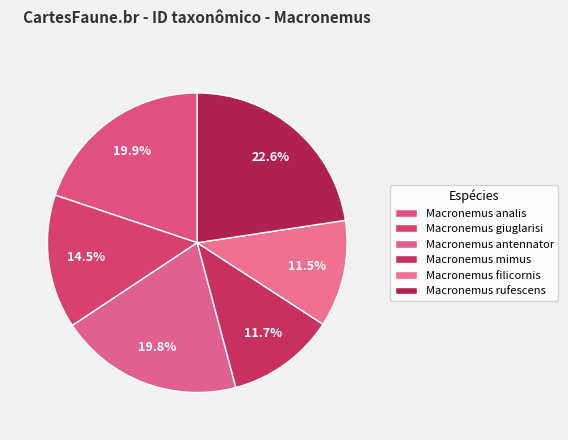

To the nearest percent, what is the average slice percentage?

17%